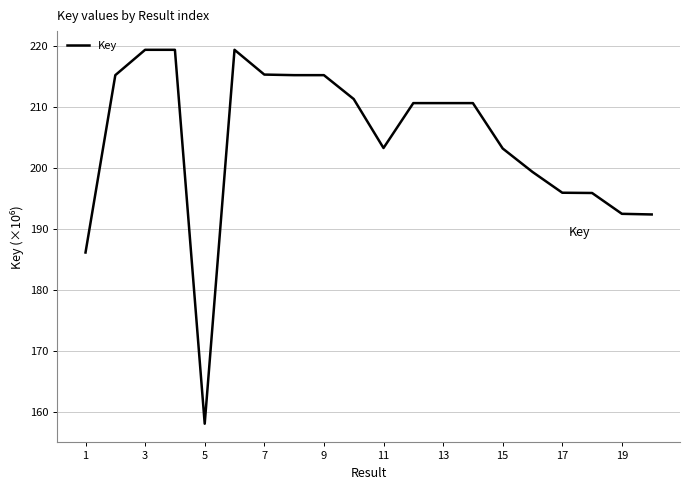

Does the chart display data point markers on the line(s)?

No